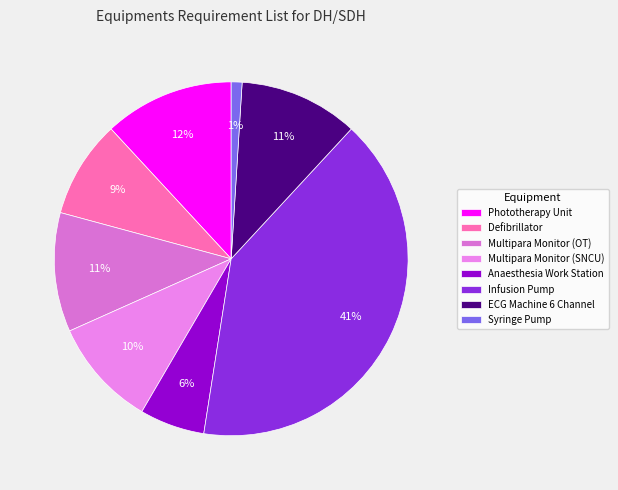

To the nearest percent, what is the difference between the Defibrillator and Anaesthesia Work Station slice percentages?

3%